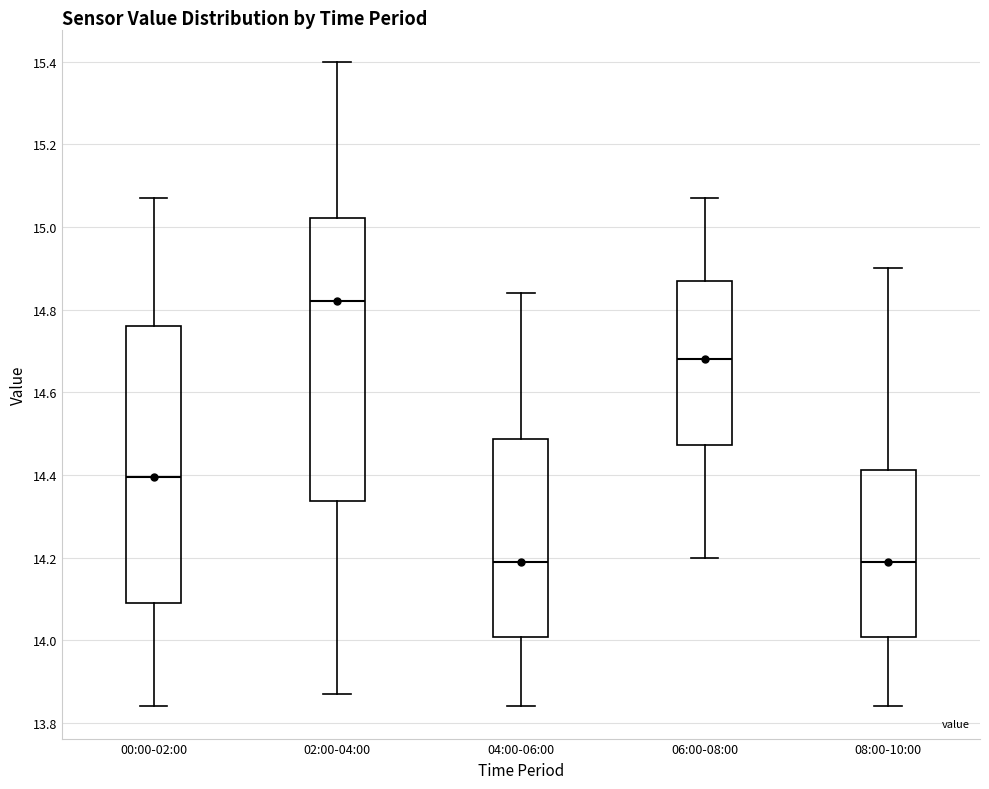

Where does the median line of the box for 02:00-04:00 sit on the y-axis? The values are not printed on the chart, so give them approximately, as read against the axis.

14.82